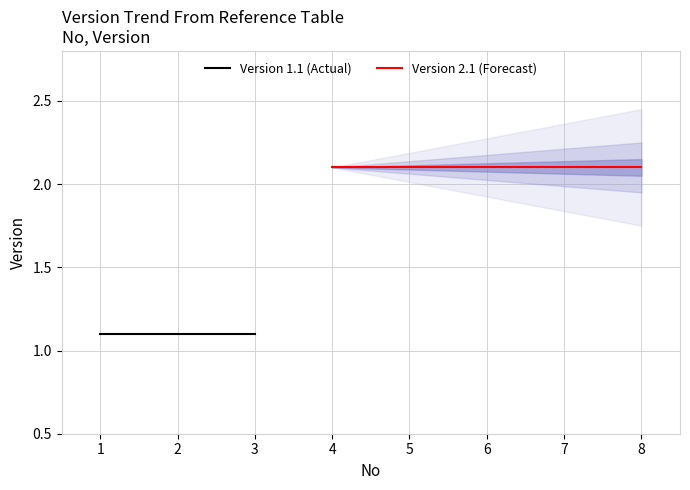

What is the greatest value displayed?

2.1